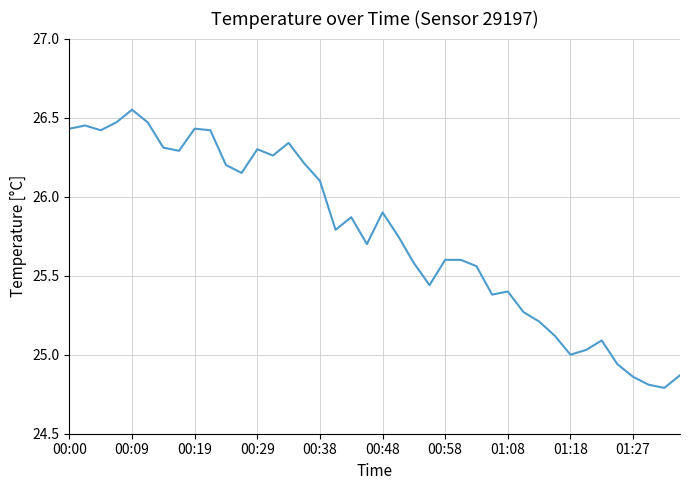

What is the smallest value displayed?

24.8